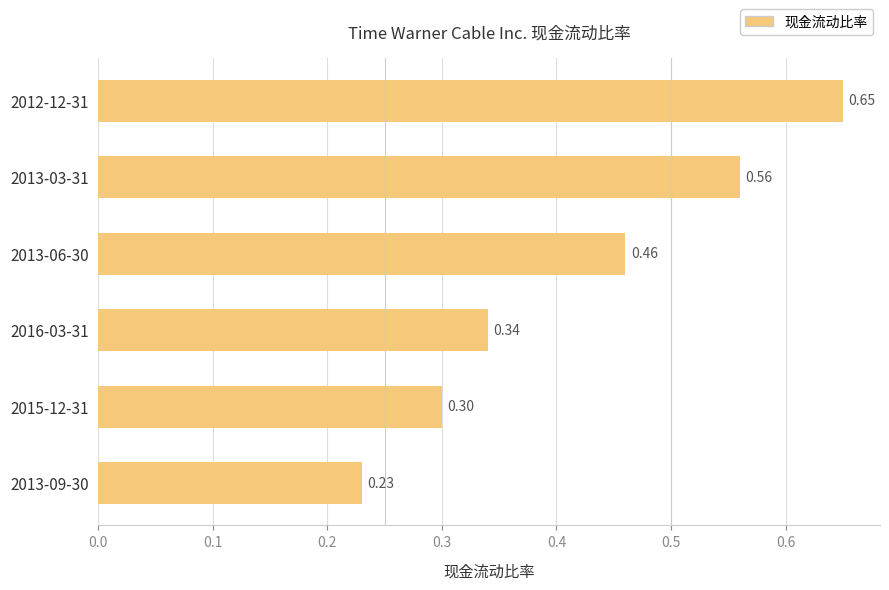

What is the sum of all values?

2.5